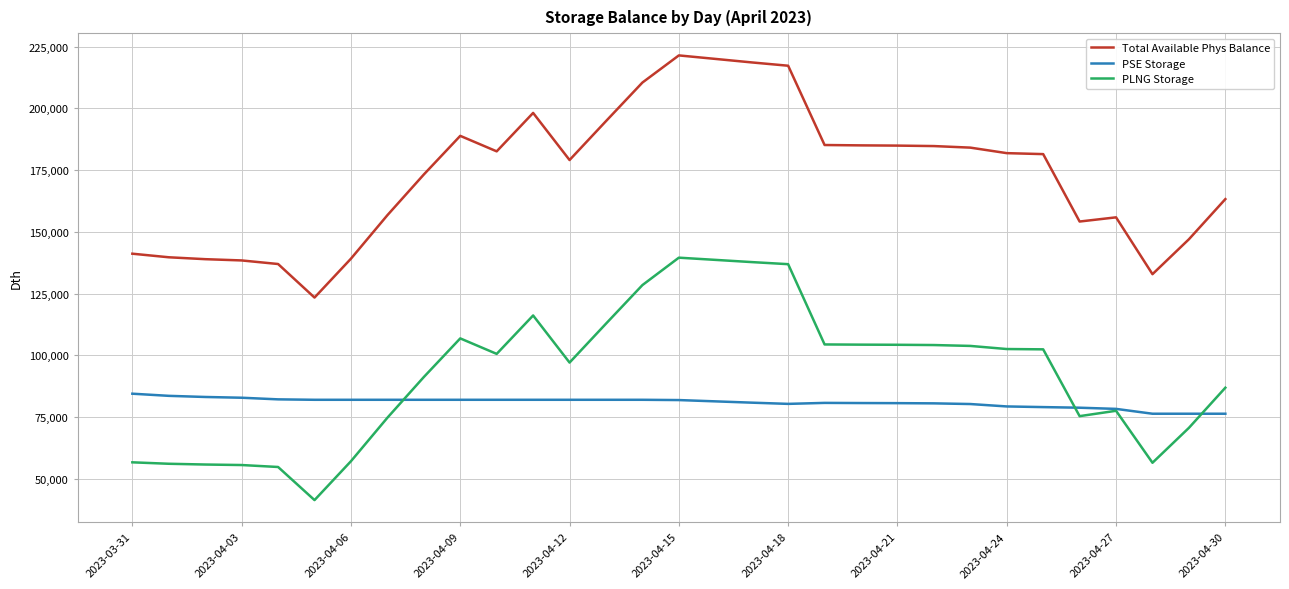

What is the highest value of the PLNG Storage series?

139555.6